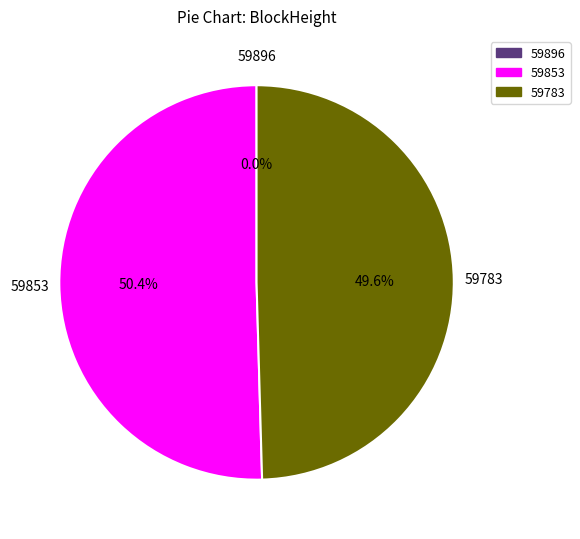

Does any single category account for the majority?

Yes